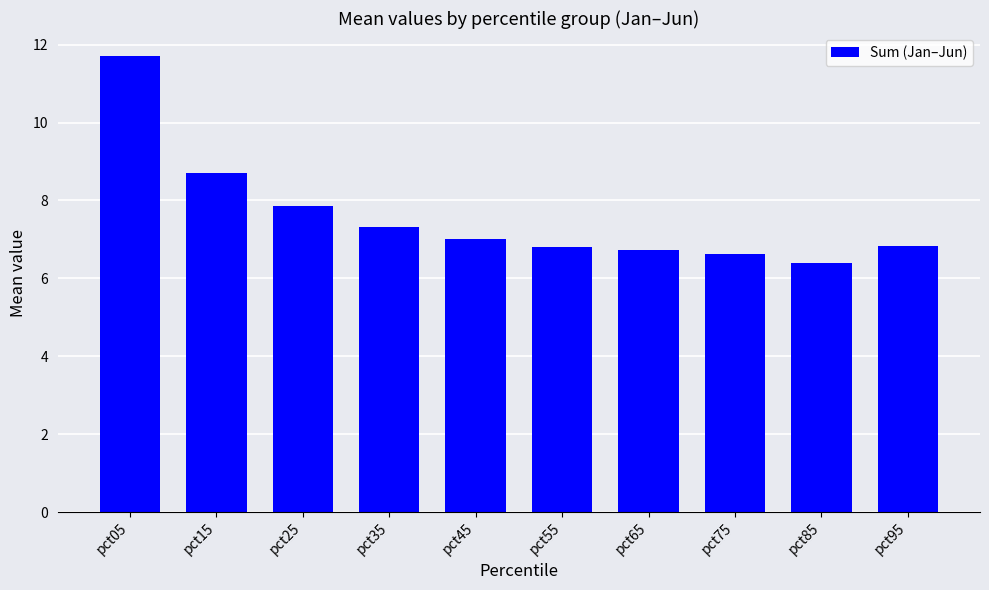

Which label corresponds to the smallest value in the chart?

pct85